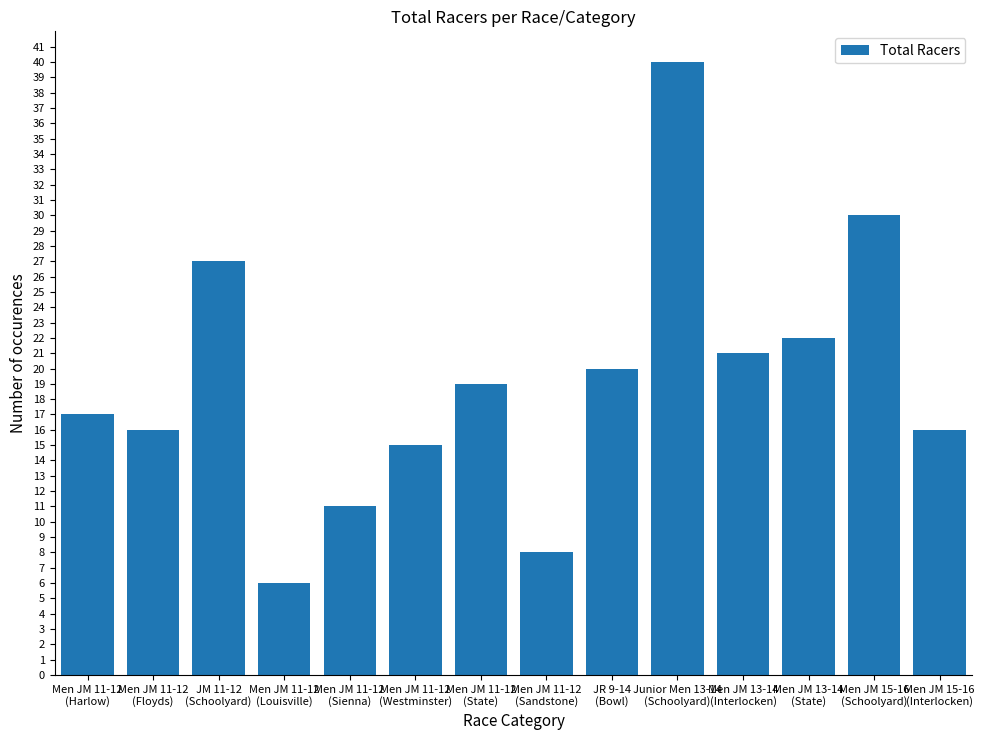

What is the average value?

19